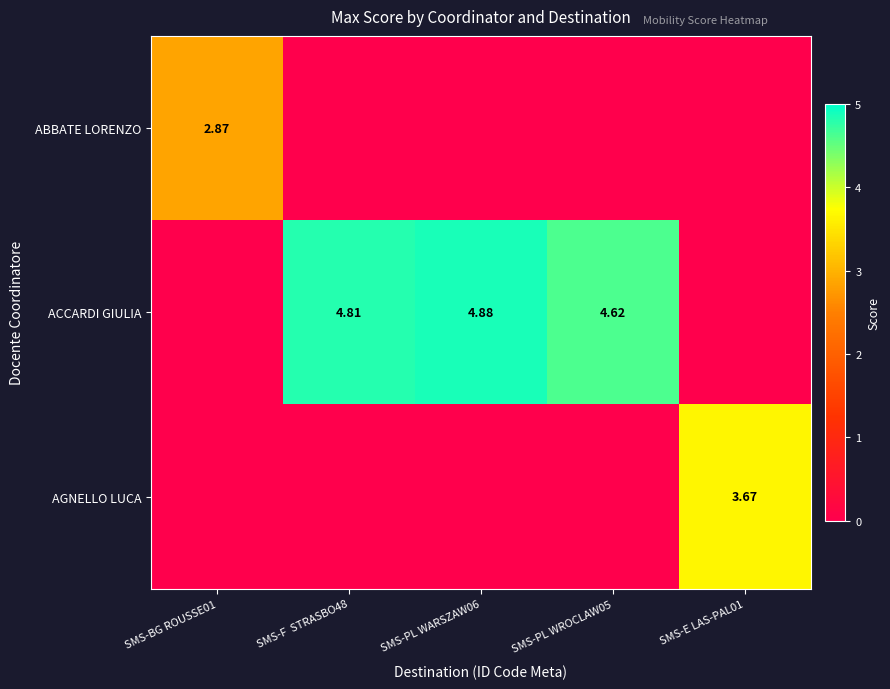

At which label does AGNELLO LUCA reach its peak?

SMS-E LAS-PAL01